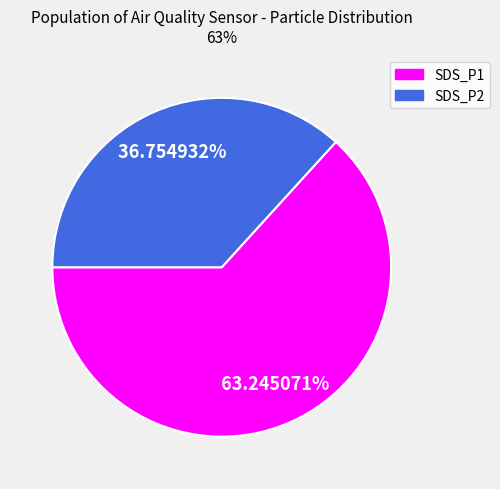

True or false: SDS_P1 accounts for 53% of the total.

False